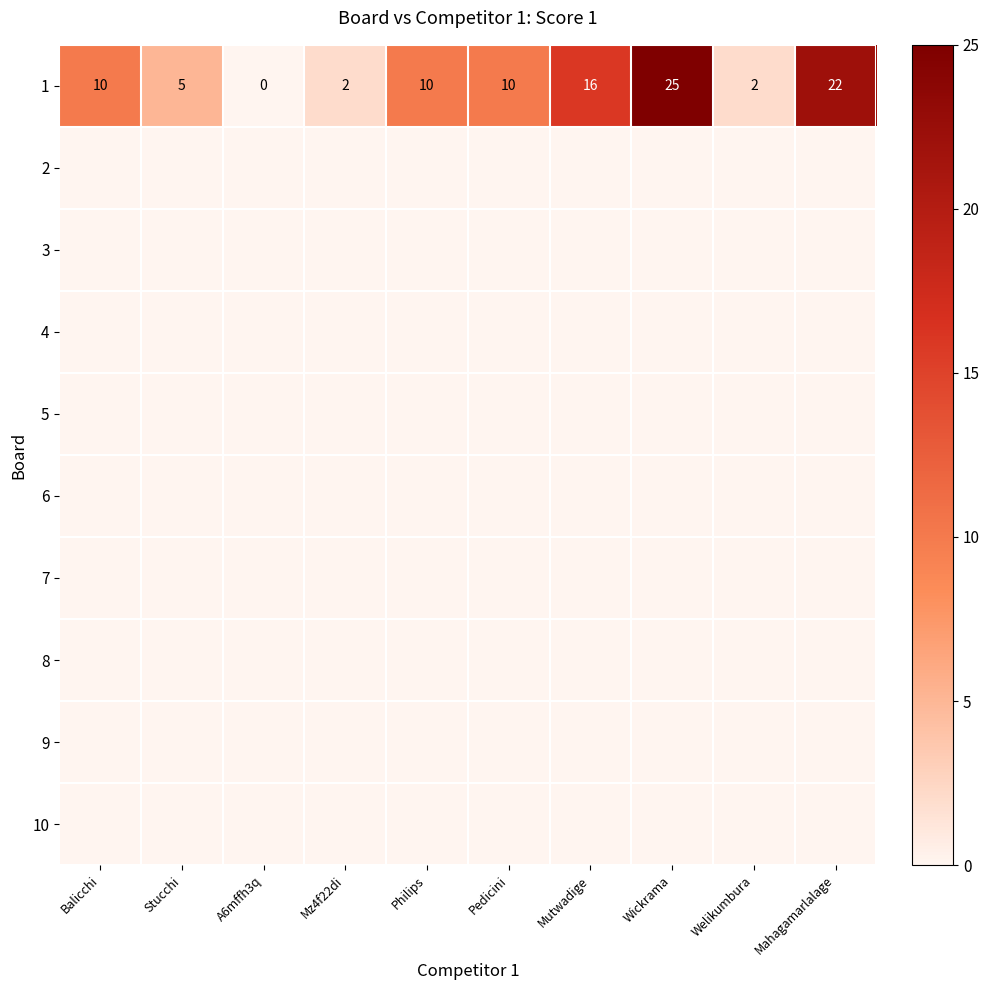

What is the sum of all 1 values?

102